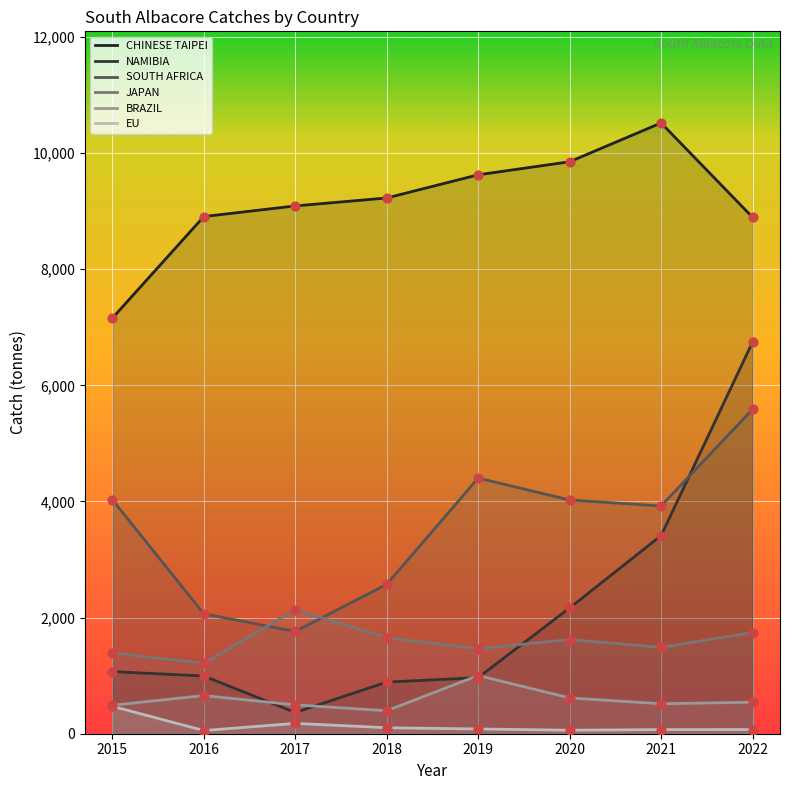

What are all the series names shown in the legend?

BRAZIL, CHINESE TAIPEI, EU, JAPAN, NAMIBIA, SOUTH AFRICA